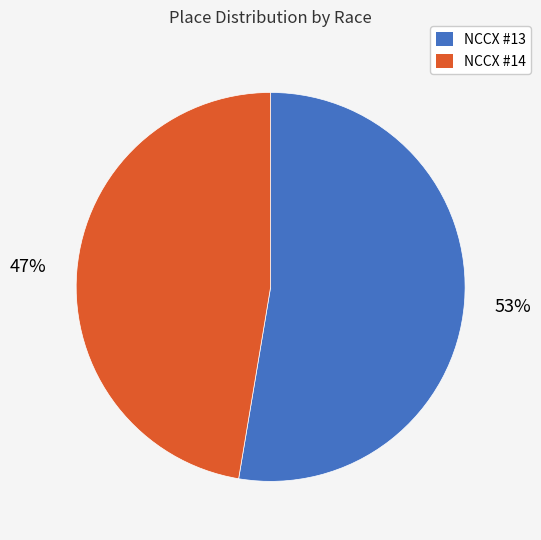

To the nearest percent, what is the average slice percentage?

50%